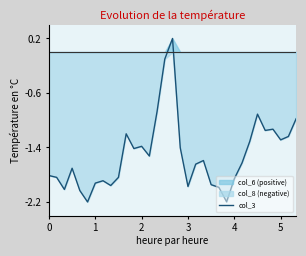

Is it true that col_3 equals -2.9 at 4?

False